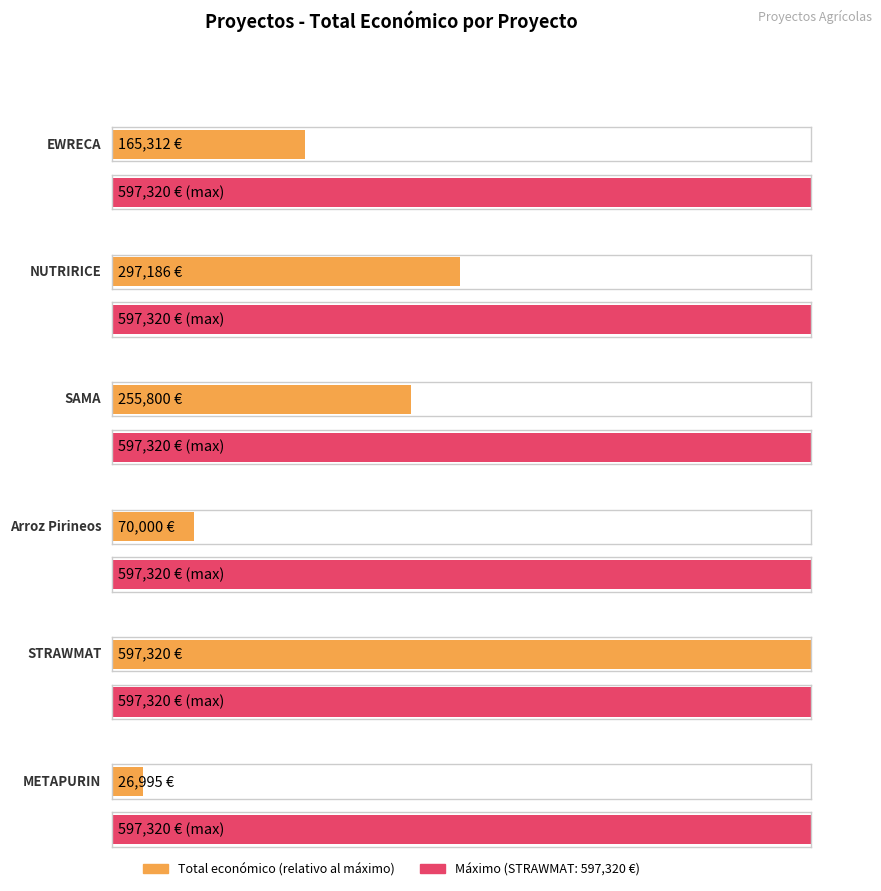

Reading left to right, list all the values displayed in this chart.

165312	297186	255800	70000	597320	26995